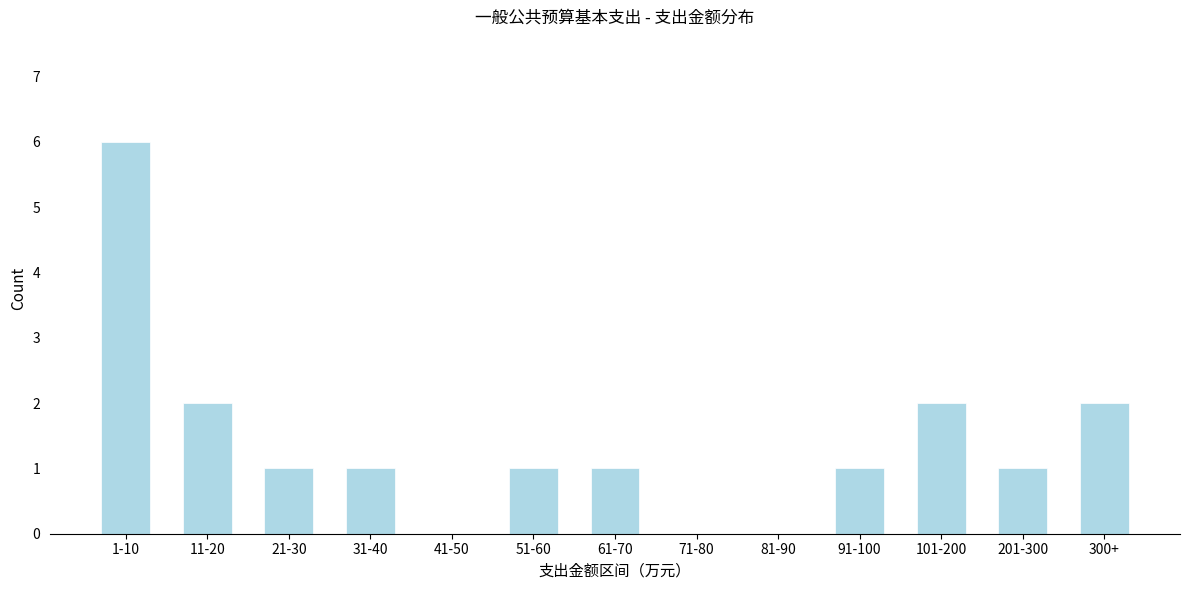

Reading right to left, transcribe all the data shown in this chart.

300+=2	201-300=1	101-200=2	91-100=1	81-90=0	71-80=0	61-70=1	51-60=1	41-50=0	31-40=1	21-30=1	11-20=2	1-10=6